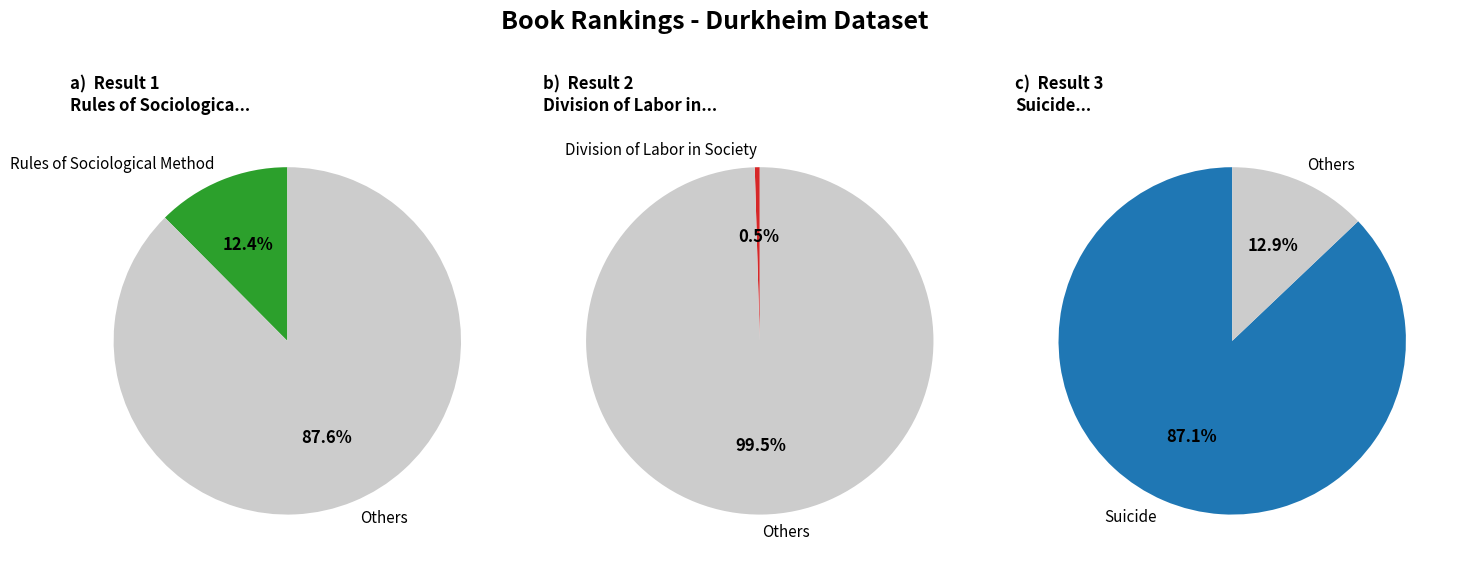

What is the change in value from Rules of Sociological Method to Suicide?

+918951